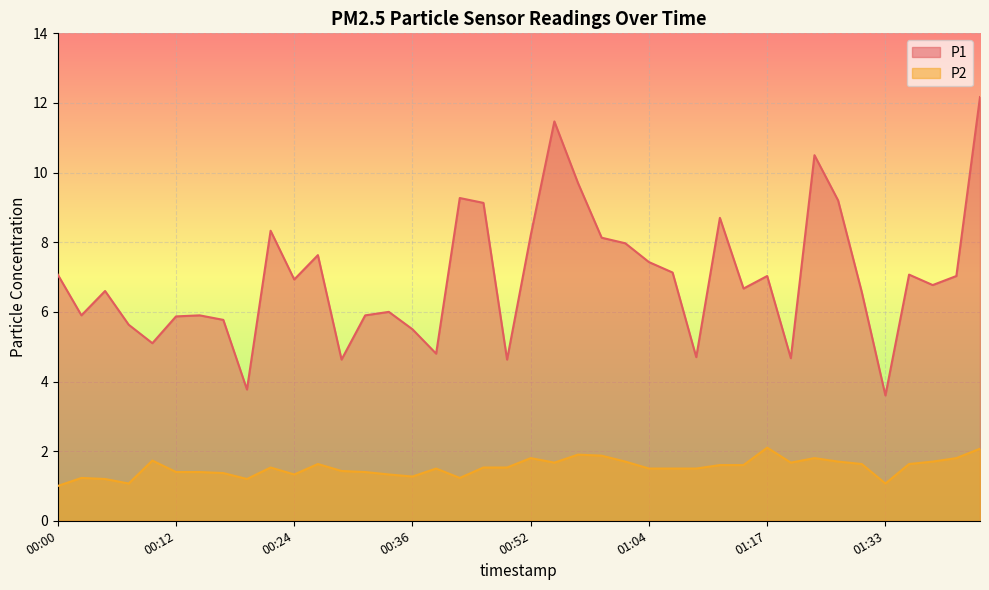

What is the spread (max minus min) of values at 00:09?

3.4